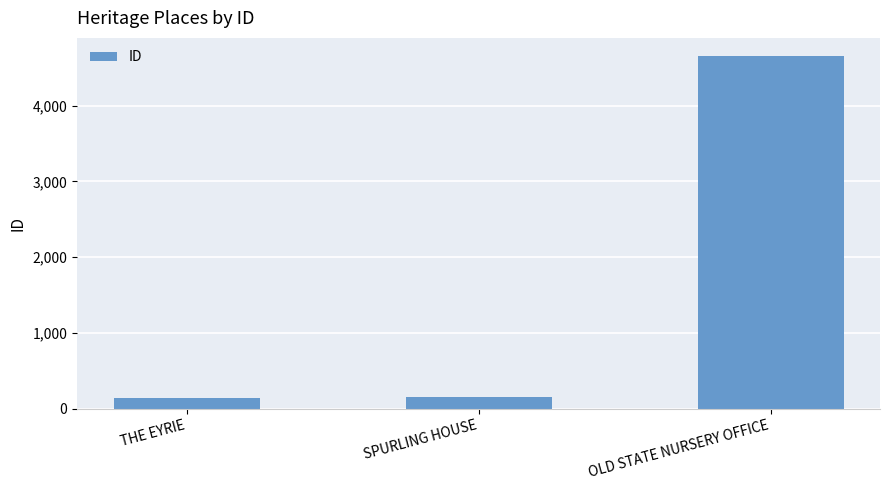

The value at OLD STATE NURSERY OFFICE is 4663. True or false?

True